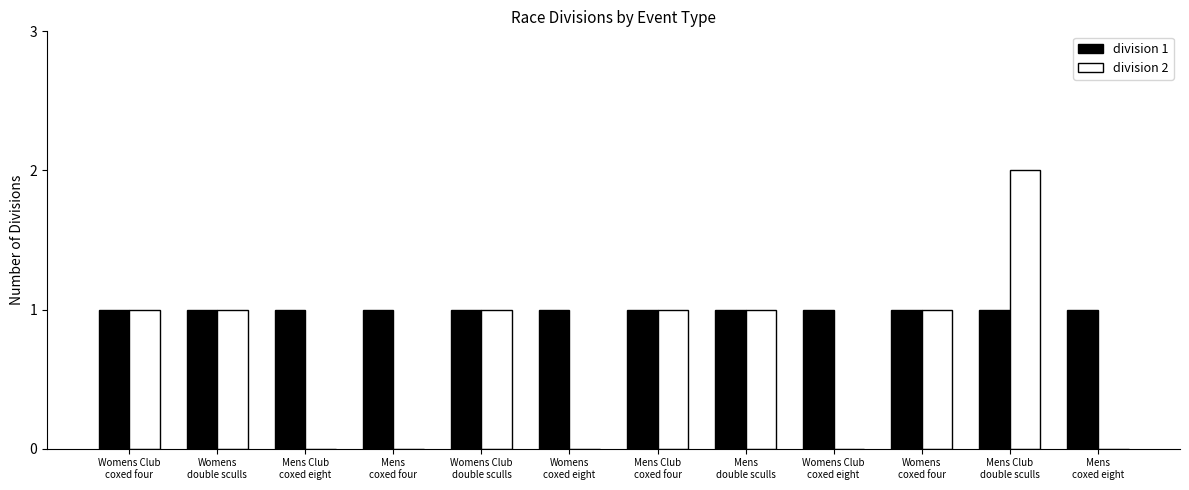

Which series has the largest total across all categories?

division 1